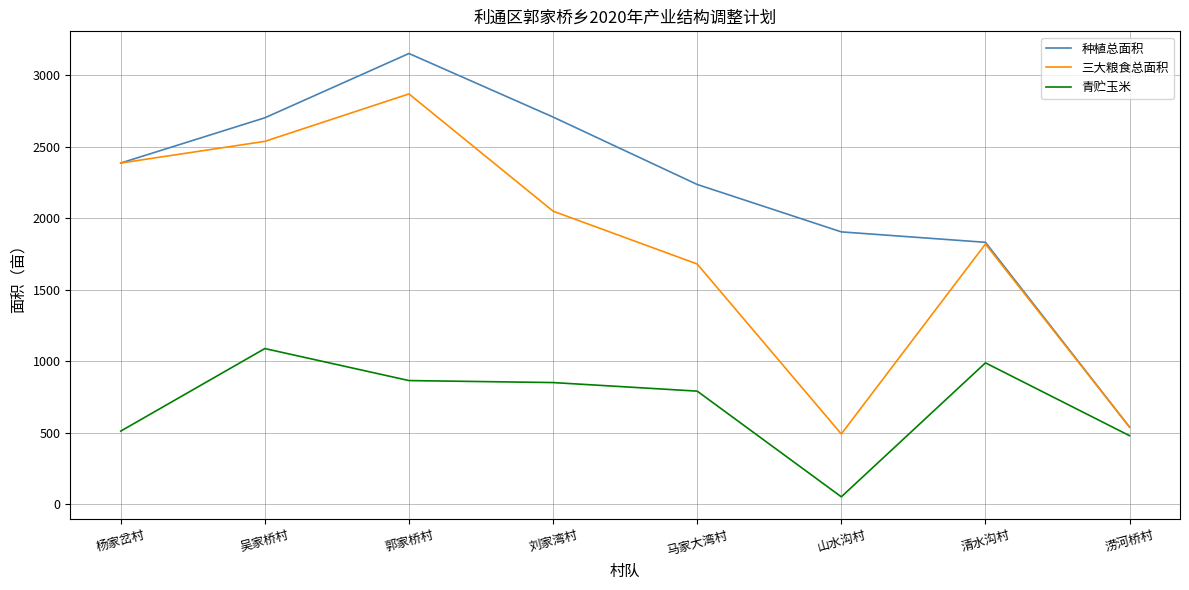

What is the sum of all 青贮玉米 values?

5618.0